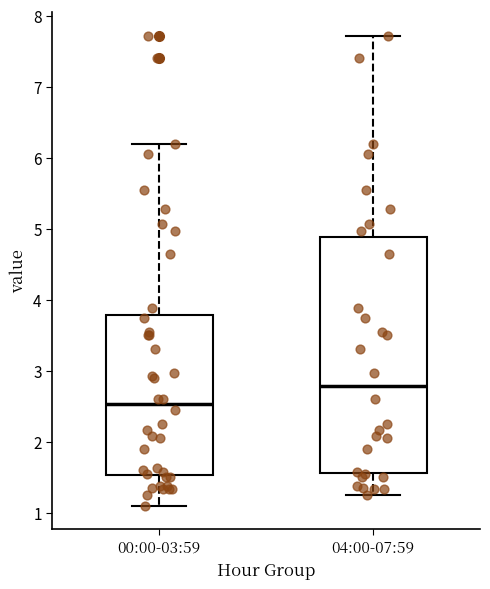

Where does the lower whisker of the box for 04:00-07:59 end on the y-axis? The values are not printed on the chart, so give them approximately, as read against the axis.

1.3